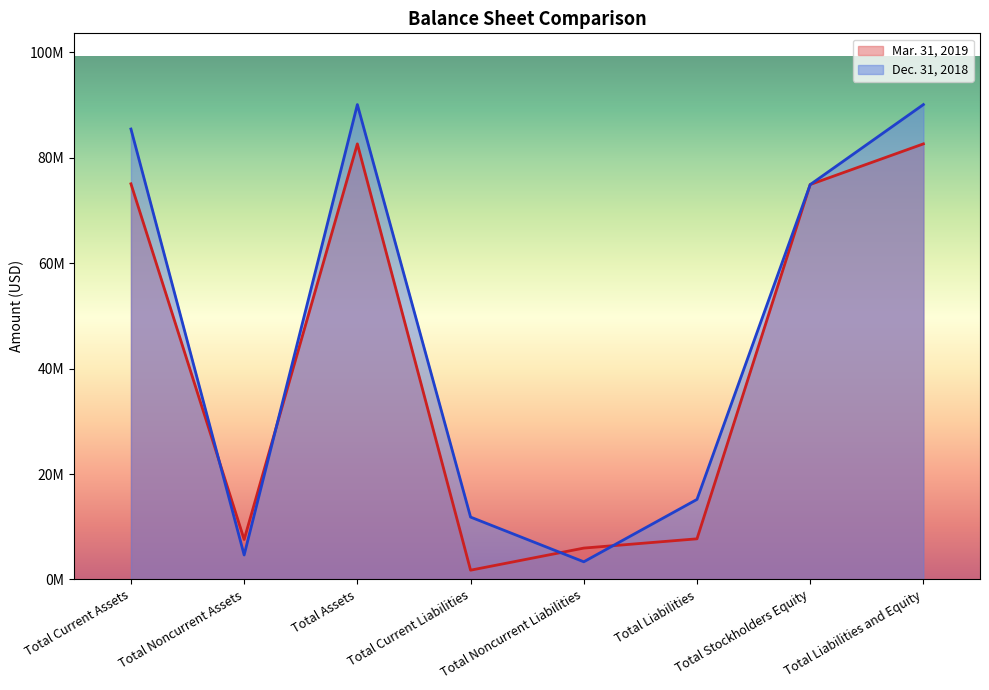

Is it true that Mar. 31, 2019 equals 9353993 at Total Noncurrent Liabilities?

False